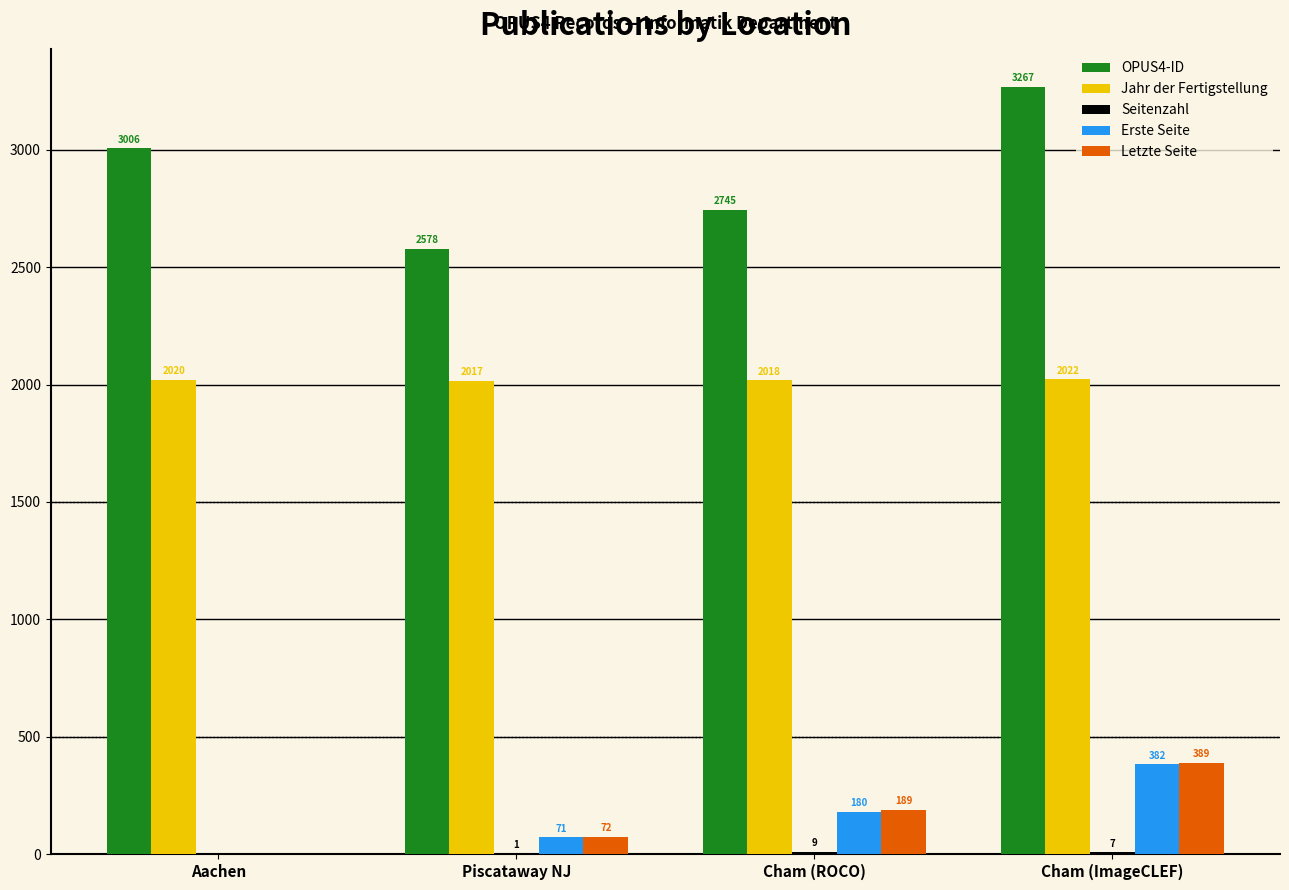

Count the number of data series in this chart.

5